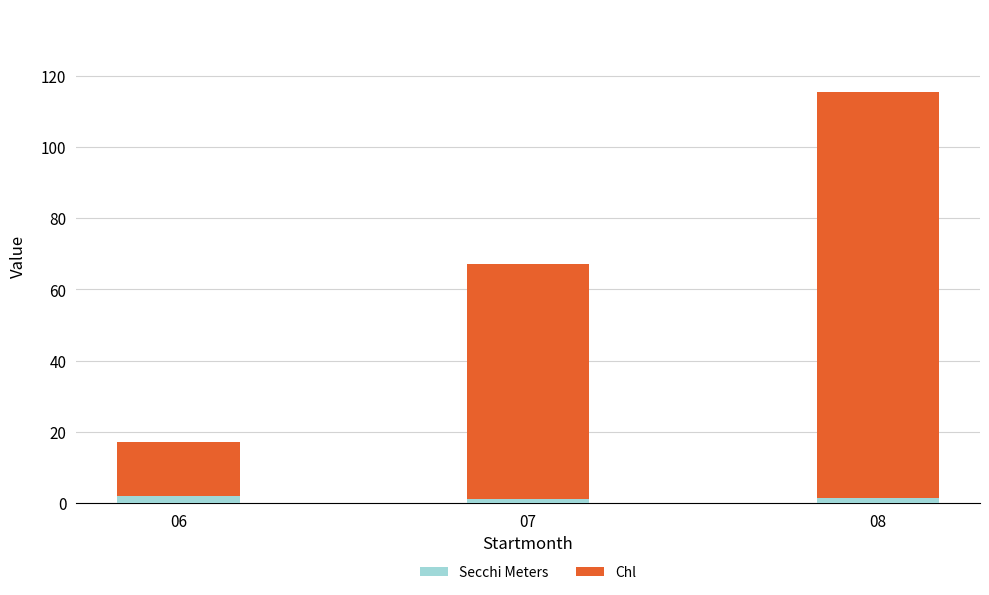

At which category is the sum across all series the highest?

08